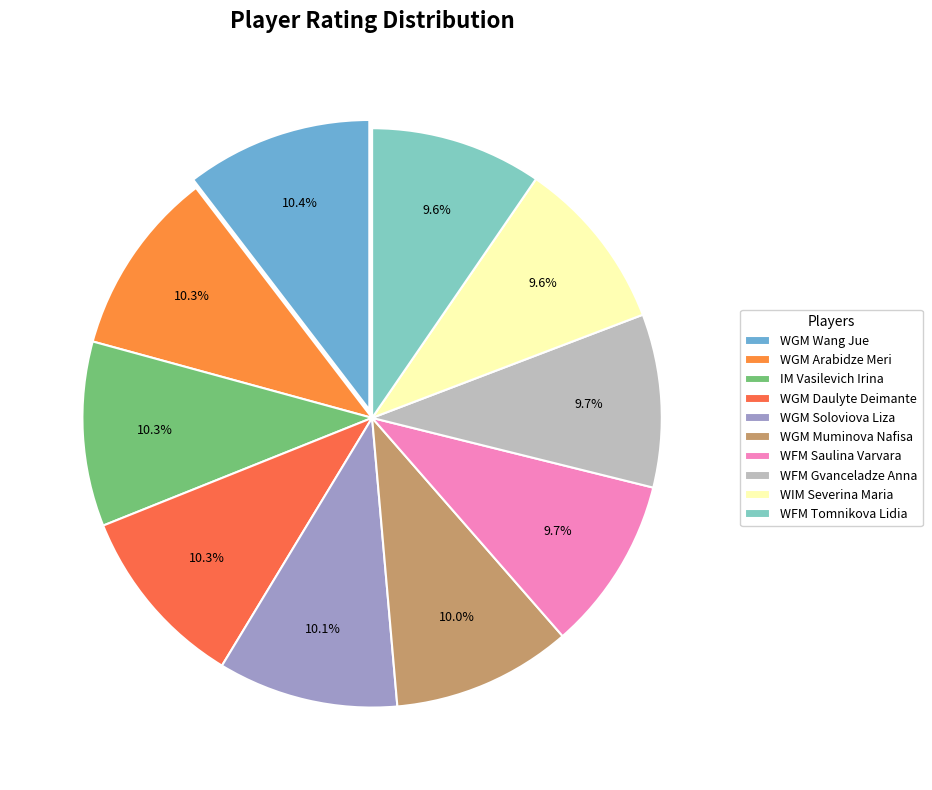

Is it true that WIM Severina Maria is 18% of the pie?

False